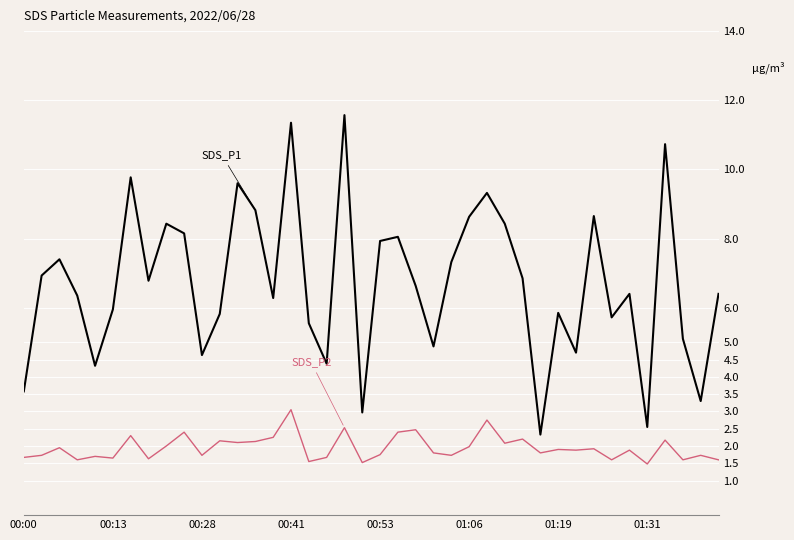

What is the greatest value displayed?

11.6